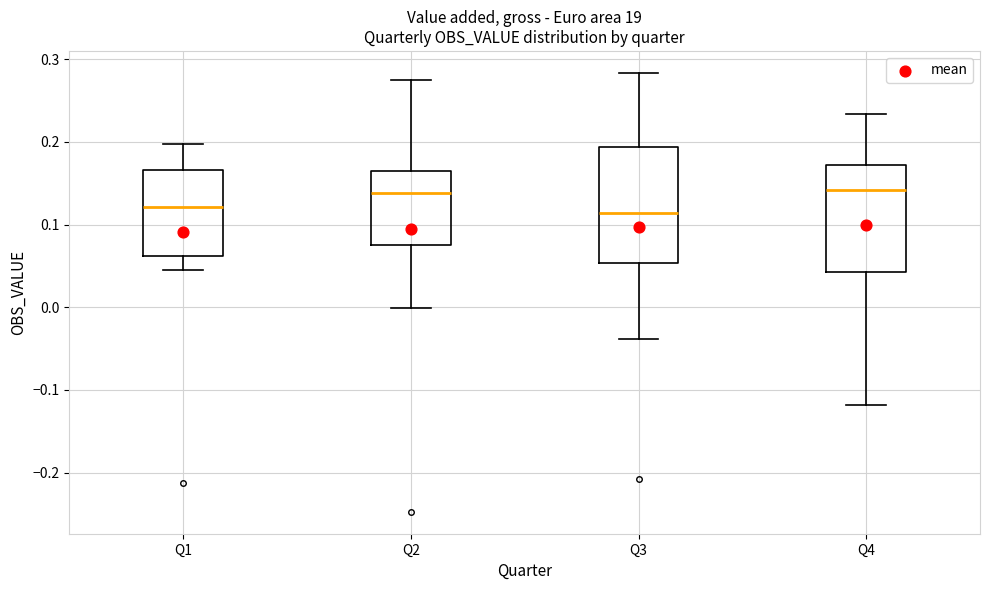

Where does the lower whisker of the box for Q2 end on the y-axis? The values are not printed on the chart, so give them approximately, as read against the axis.

0.00